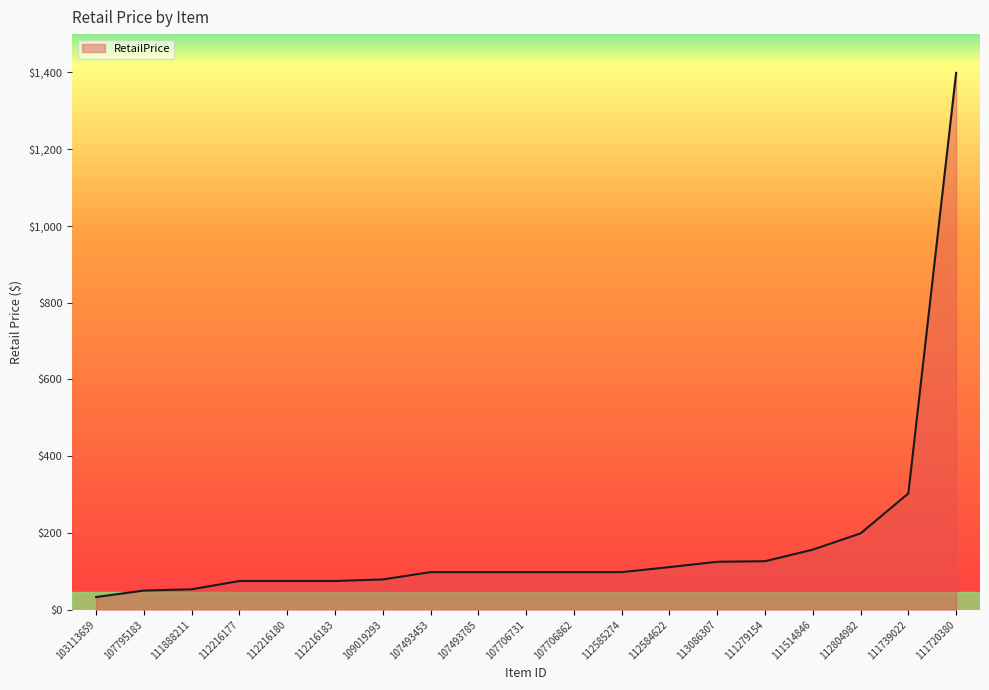

What is the change in value from 113086307 to 111739022?

+178.0